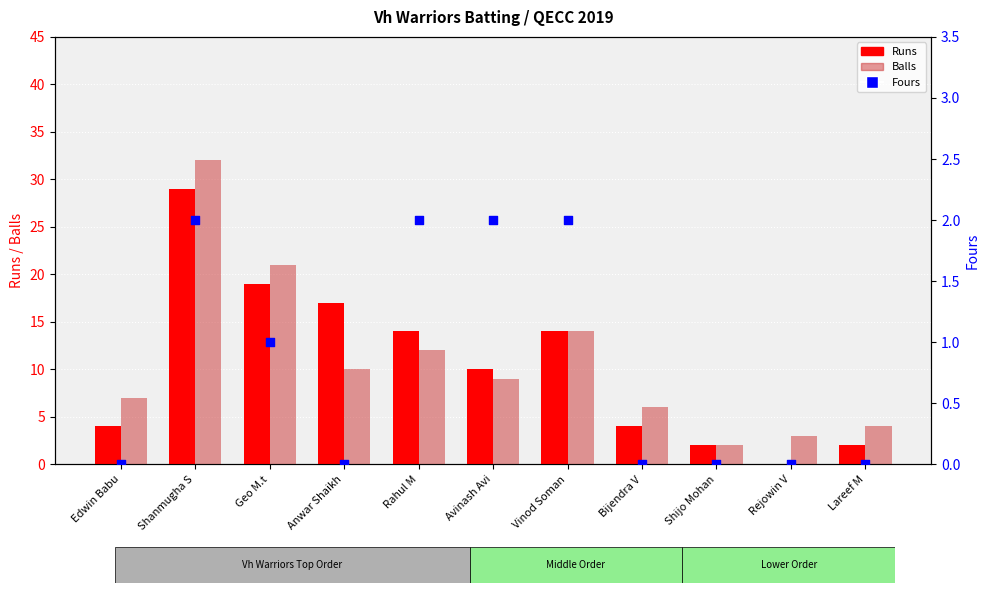

Is the value of Balls at Vinod Soman greater than the value of Runs at Anwar Shaikh?

No